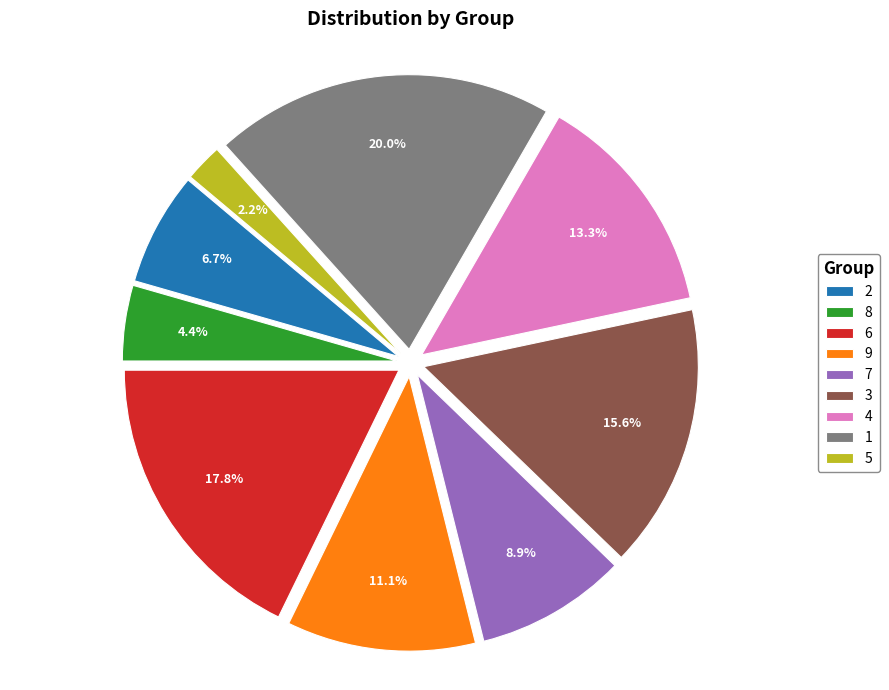

How many segments does this pie chart have?

9